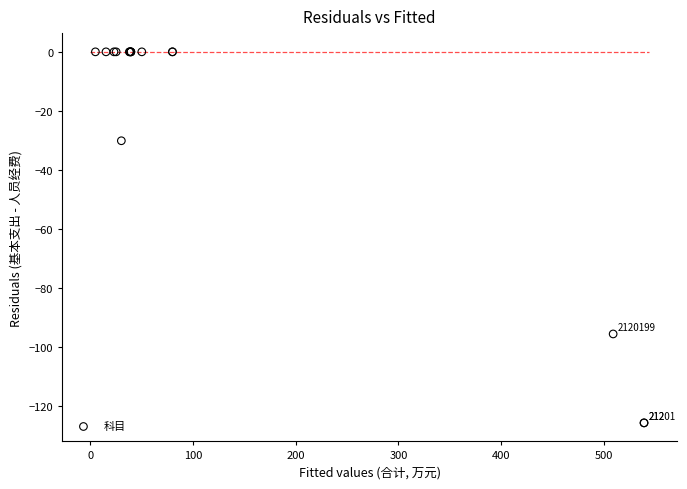

What Y value in the scatter plot is closest to -62?

-30.1